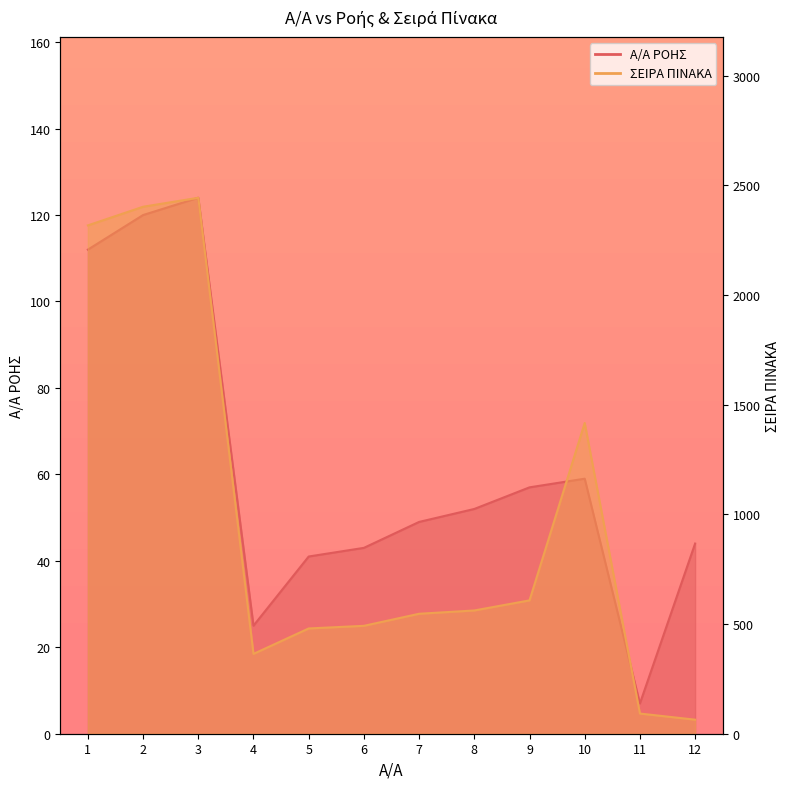

Rank the categories by Α/Α ΡΟΗΣ value from lowest to highest.

11, 4, 5, 6, 12, 7, 8, 9, 10, 1, 2, 3